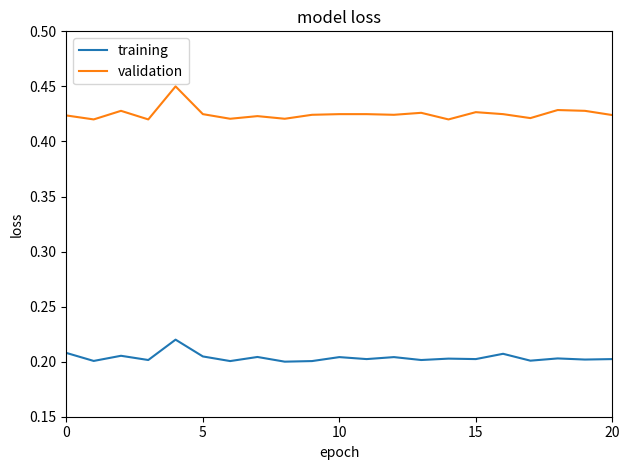

True or false: training and validation intersect in this chart.

False